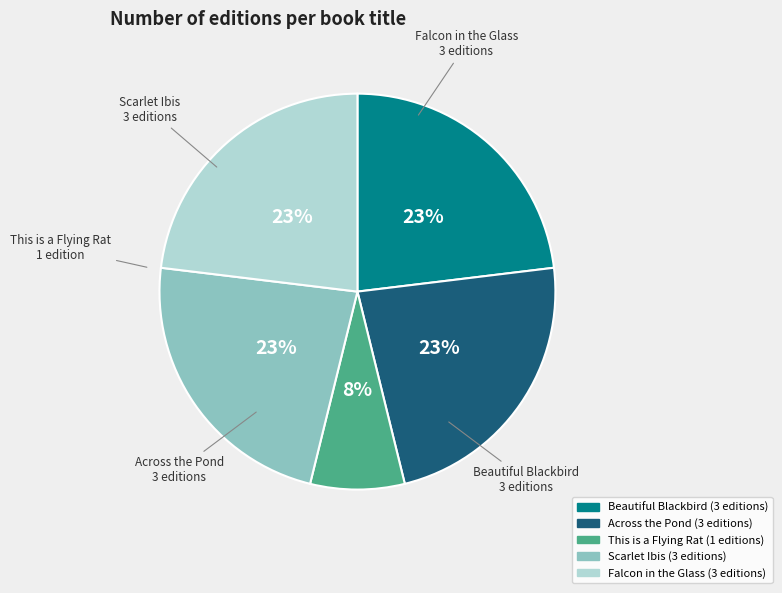

The Falcon in the Glass slice represents 23% of the pie. True or false?

True